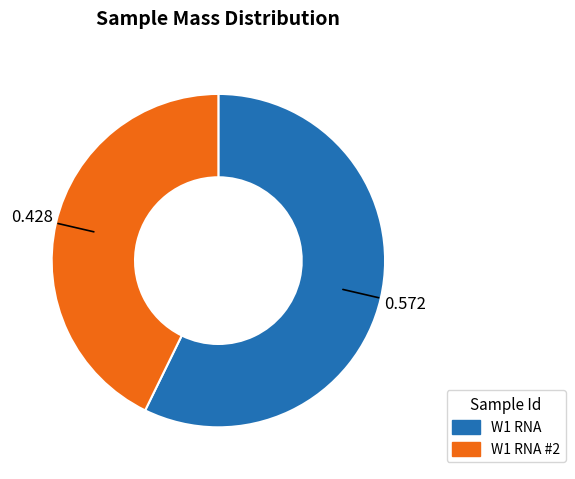

Is there any slice that represents more than half of the pie?

Yes